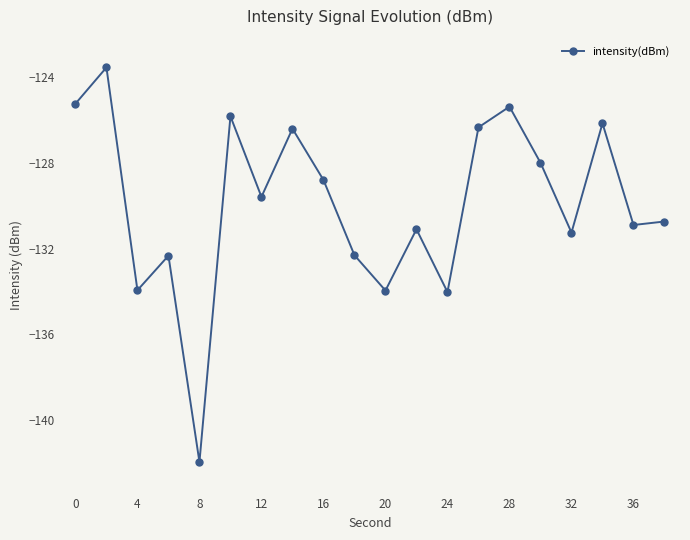

What is the average value?

-129.9